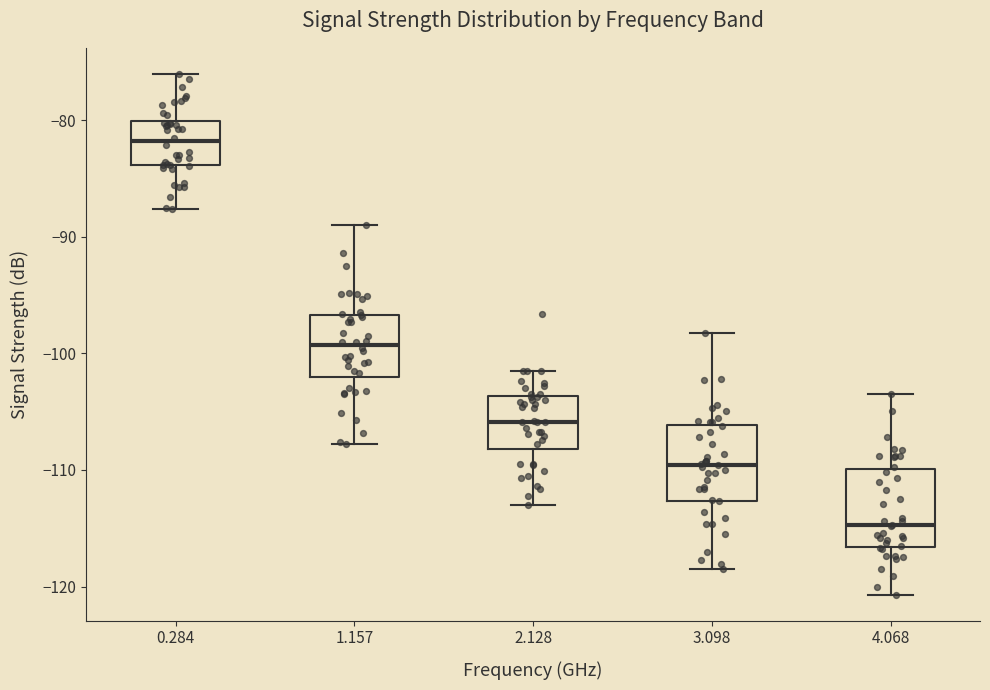

Which box has the highest median line?

0.284